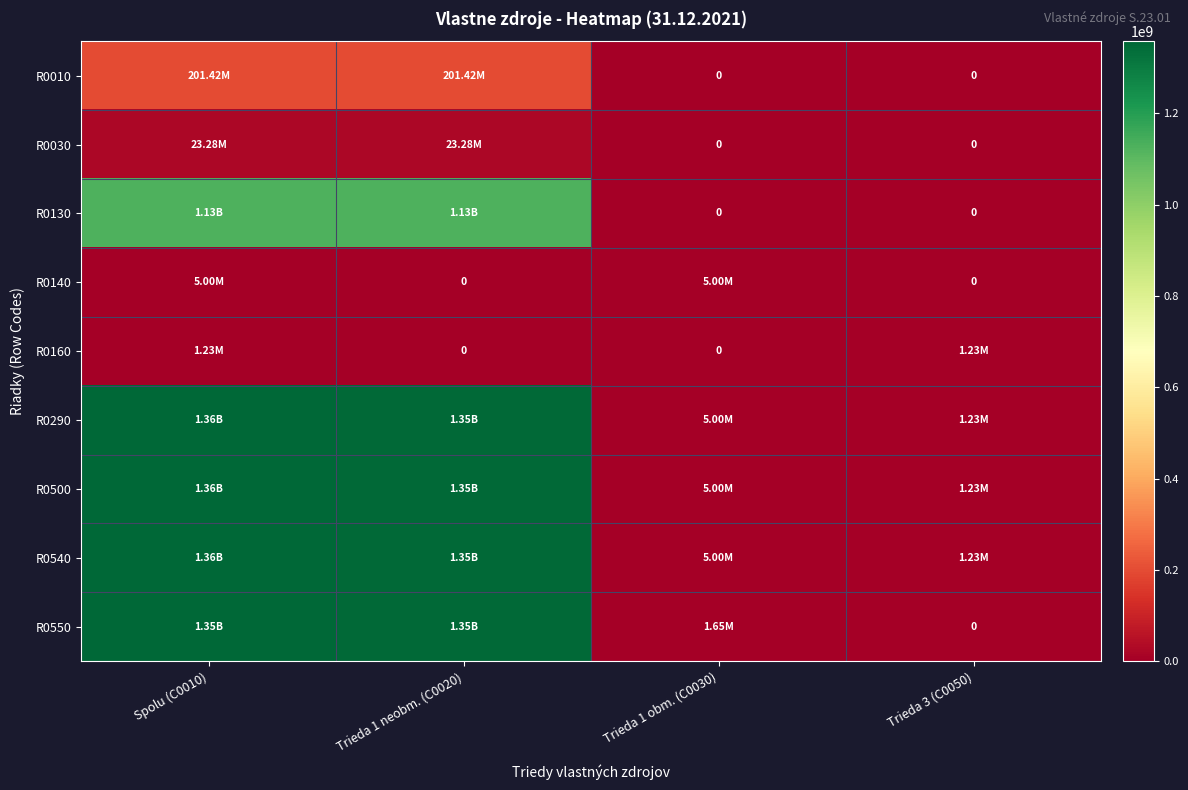

Which series has the widest spread of values?

R0290